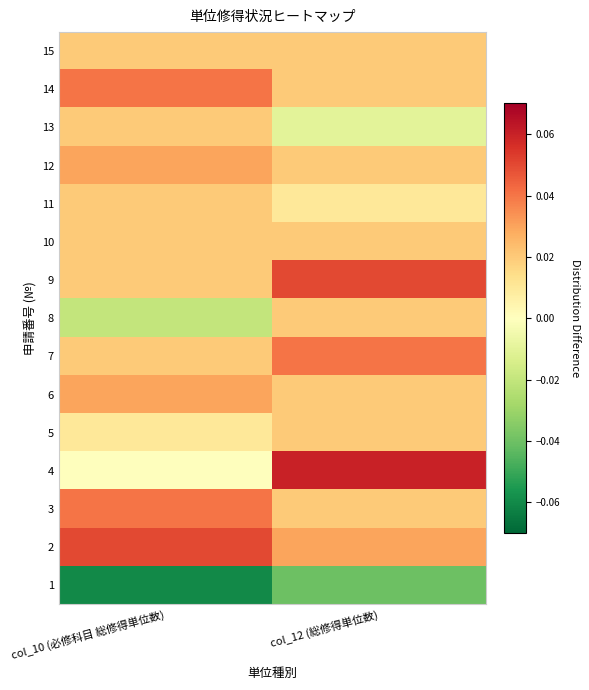

Reading right to left, extract all data points from this chart.

1: col_12 (総修得単位数)=-0.0	col_10 (必修科目 総修得単位数)=-0.1
2: col_12 (総修得単位数)=0.0	col_10 (必修科目 総修得単位数)=0.1
3: col_12 (総修得単位数)=0.0	col_10 (必修科目 総修得単位数)=0.0
4: col_12 (総修得単位数)=0.1	col_10 (必修科目 総修得単位数)=0.0
5: col_12 (総修得単位数)=0.0	col_10 (必修科目 総修得単位数)=0.0
6: col_12 (総修得単位数)=0.0	col_10 (必修科目 総修得単位数)=0.0
7: col_12 (総修得単位数)=0.0	col_10 (必修科目 総修得単位数)=0.0
8: col_12 (総修得単位数)=0.0	col_10 (必修科目 総修得単位数)=-0.0
9: col_12 (総修得単位数)=0.1	col_10 (必修科目 総修得単位数)=0.0
10: col_12 (総修得単位数)=0.0	col_10 (必修科目 総修得単位数)=0.0
11: col_12 (総修得単位数)=0.0	col_10 (必修科目 総修得単位数)=0.0
12: col_12 (総修得単位数)=0.0	col_10 (必修科目 総修得単位数)=0.0
13: col_12 (総修得単位数)=-0.0	col_10 (必修科目 総修得単位数)=0.0
14: col_12 (総修得単位数)=0.0	col_10 (必修科目 総修得単位数)=0.0
15: col_12 (総修得単位数)=0.0	col_10 (必修科目 総修得単位数)=0.0